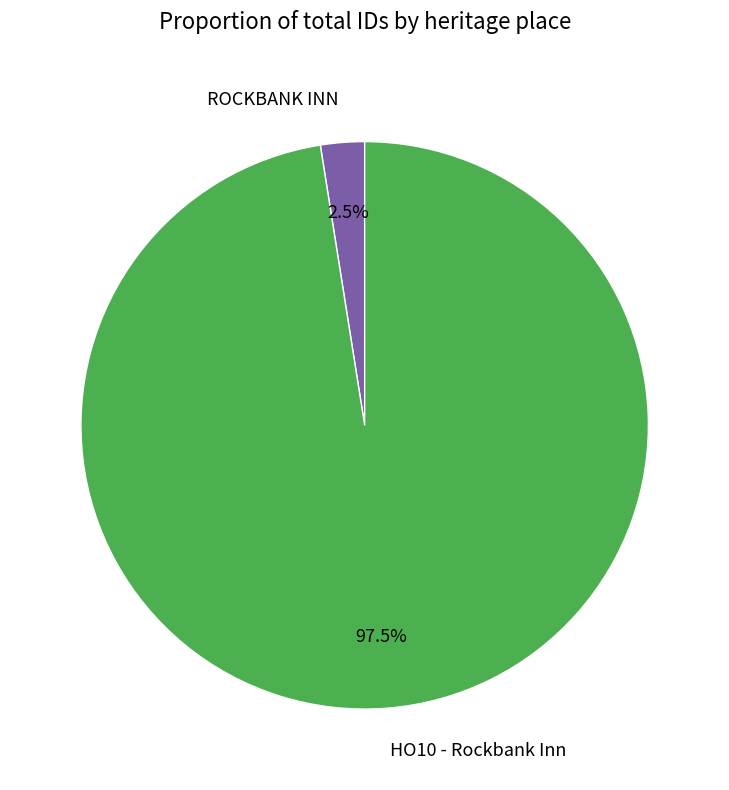

Count the number of slices in the pie.

2